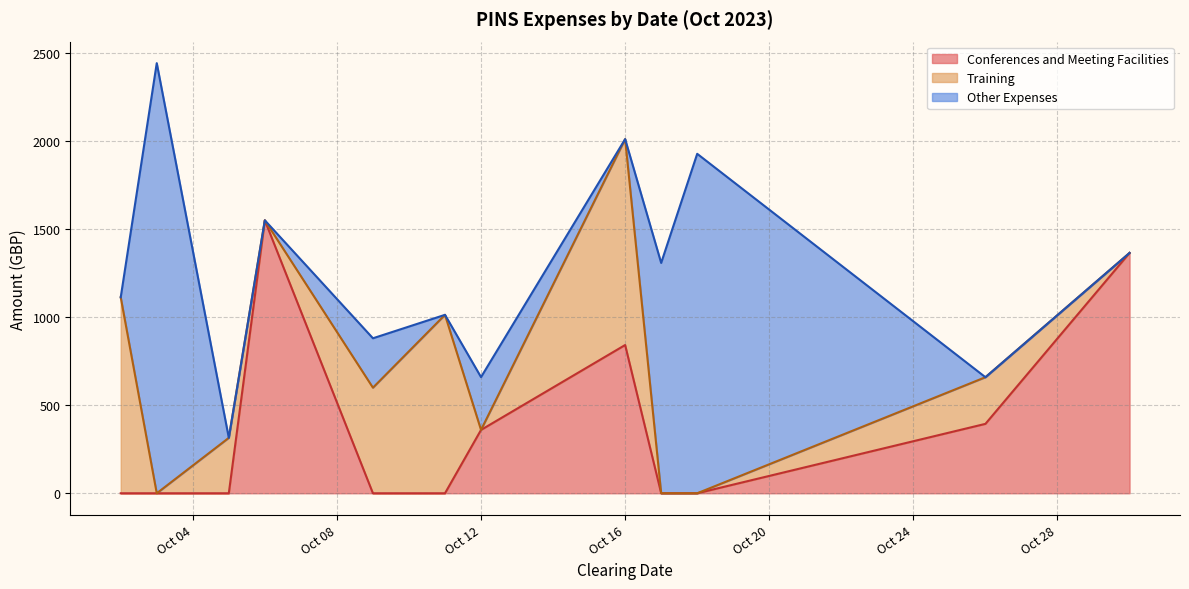

At how many categories does at least one series exceed 450?

9